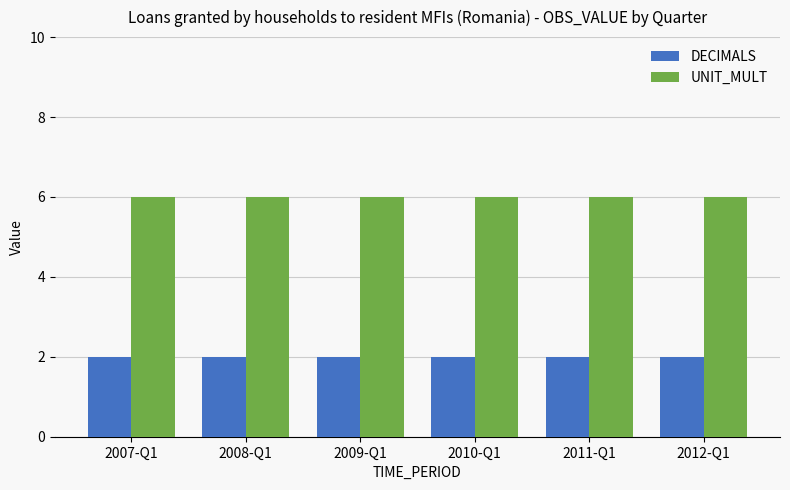

How many groups of bars are there?

6